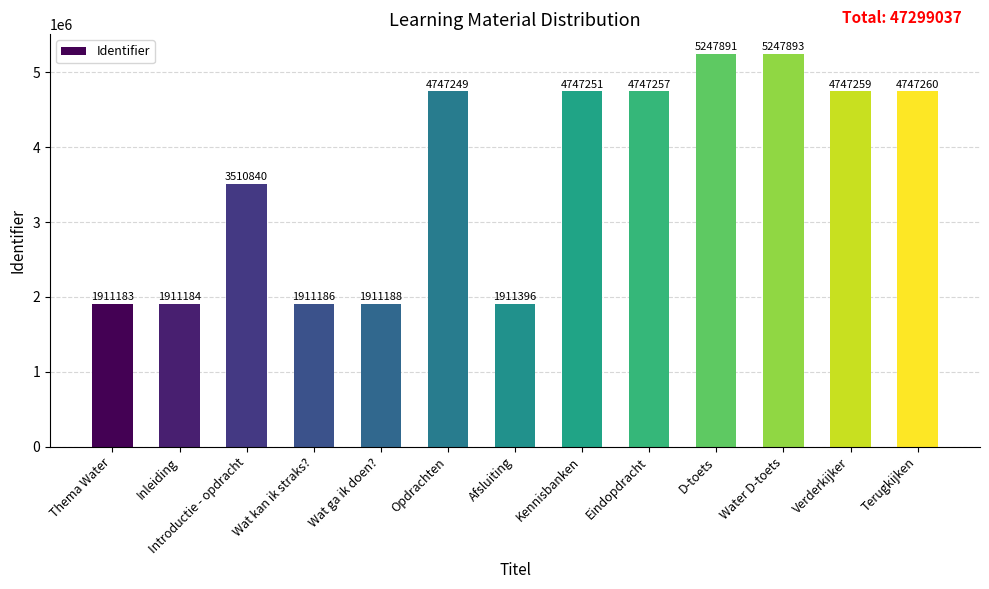

Reading right to left, extract all data points from this chart.

4747260	4747259	5247893	5247891	4747257	4747251	1911396	4747249	1911188	1911186	3510840	1911184	1911183